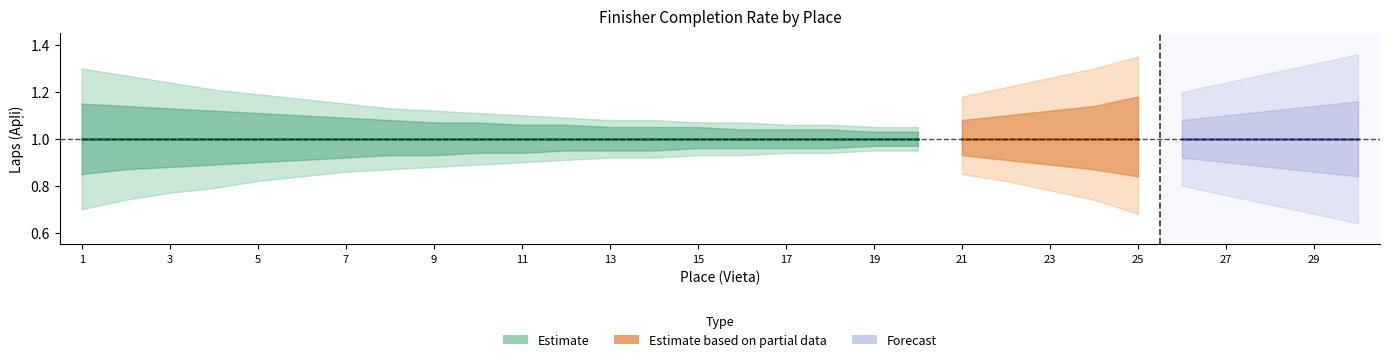

True or false: Apli_upper1 and Apli_main cross at least once.

False